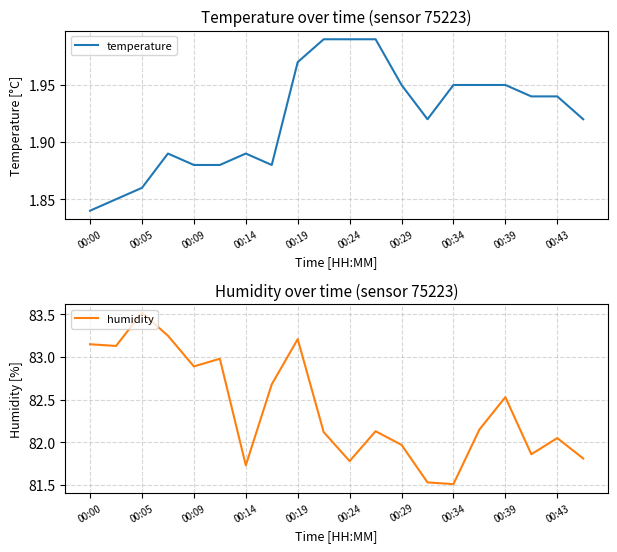

How many categories are shown in the chart?

20